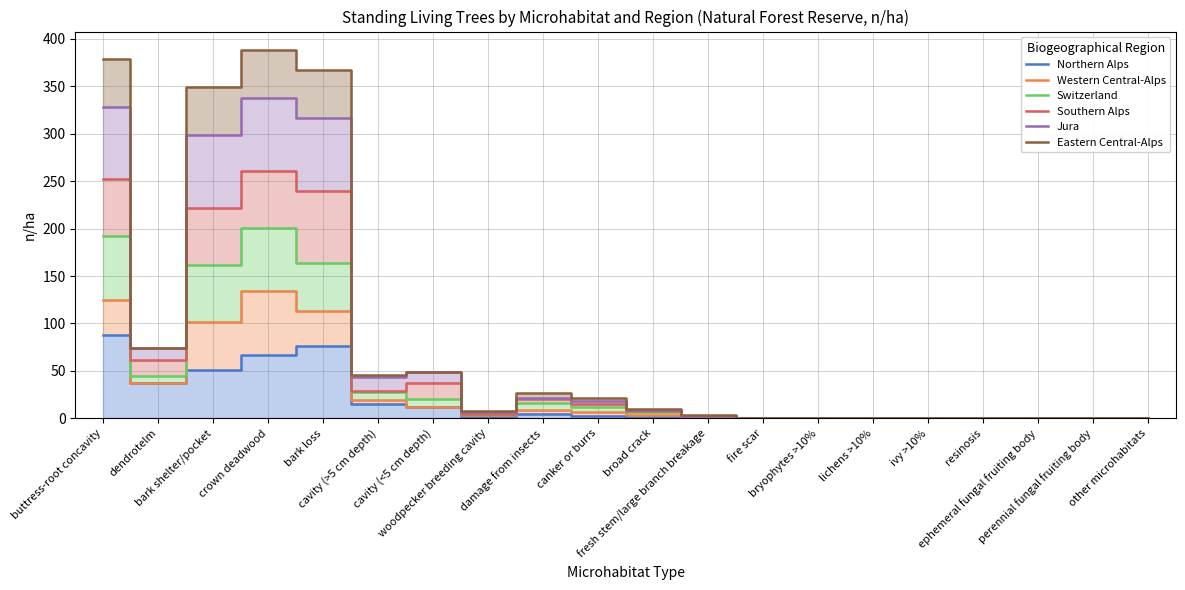

True or false: Jura and Northern Alps intersect in this chart.

False